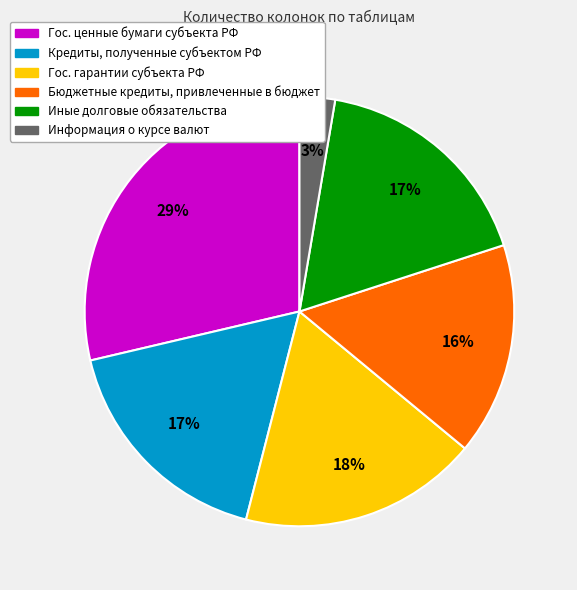

True or false: Кредиты, полученные субъектом РФ accounts for 17% of the total.

True